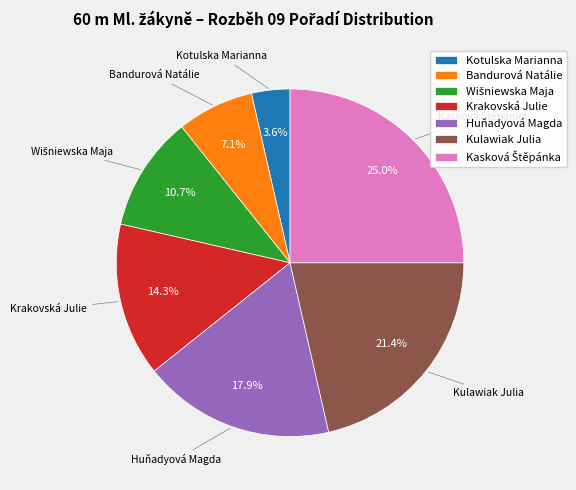

Does Kotulska Marianna represent more than half of the total?

No